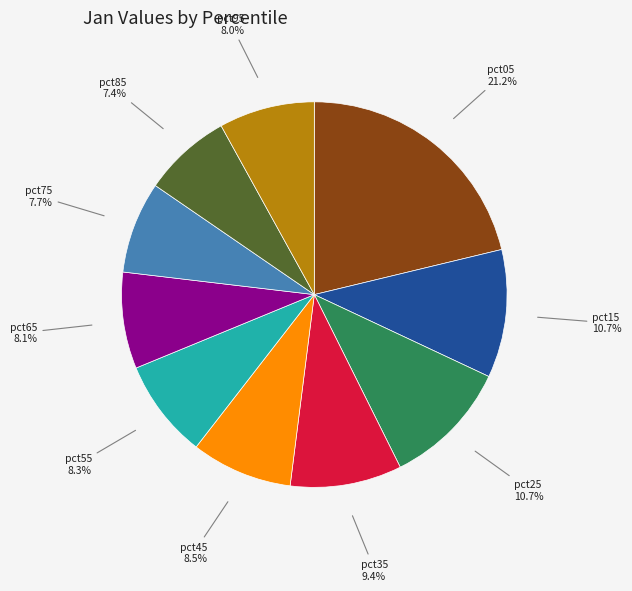

Is there any slice that represents more than half of the pie?

No